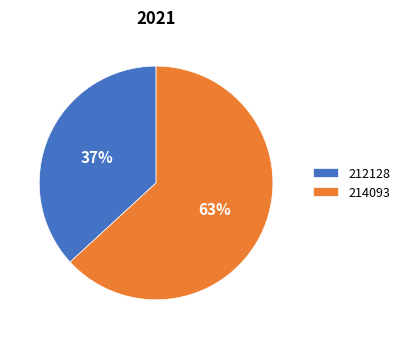

Combined, do 212128 and 214093 account for over 50%?

Yes